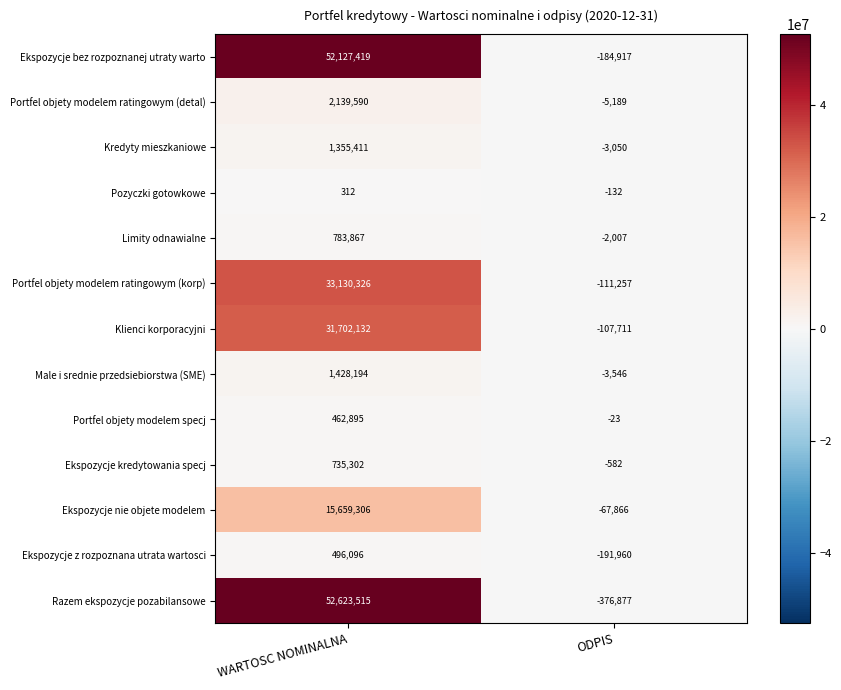

What is the difference between the Ekspozycje kredytowania specj values at WARTOSC NOMINALNA and ODPIS?

735884